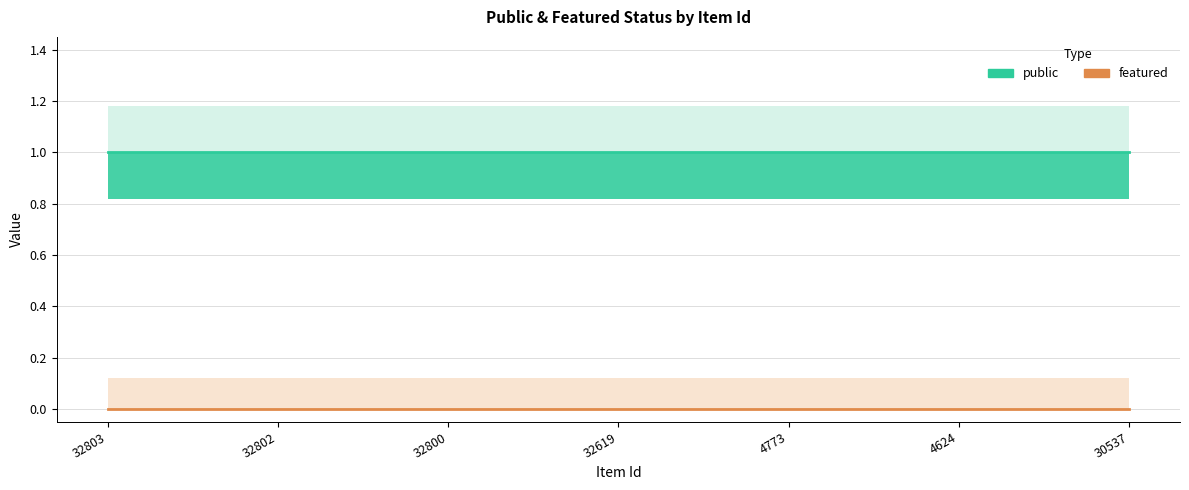

What are all the series names shown in the legend?

public, featured